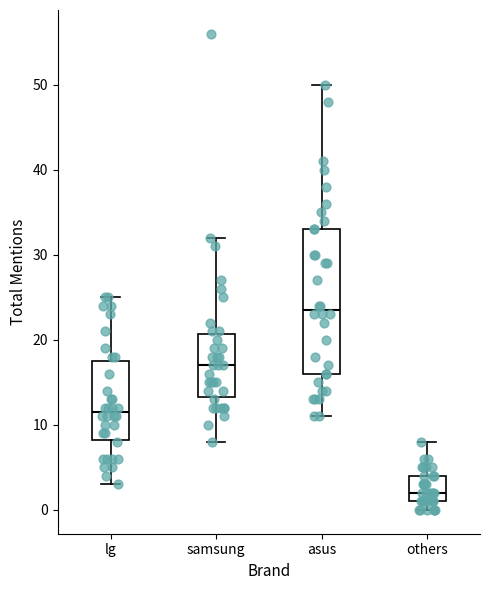

Which box is the tallest, from its lower edge to its upper edge?

asus